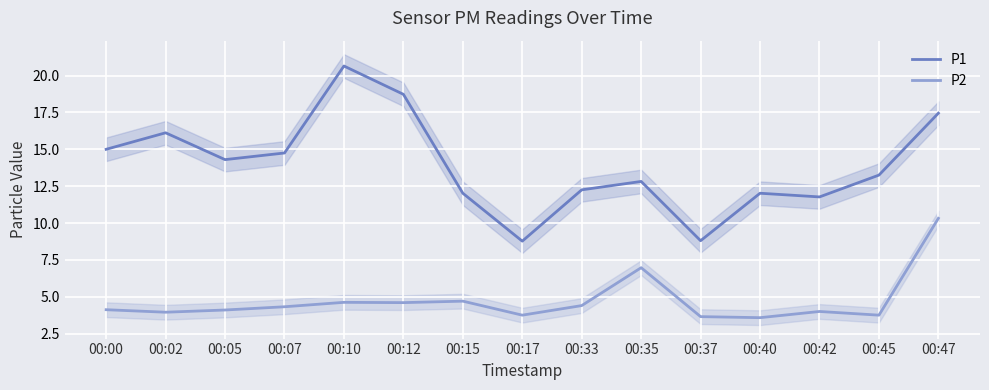

How many data points in P2 are less than 4?

5